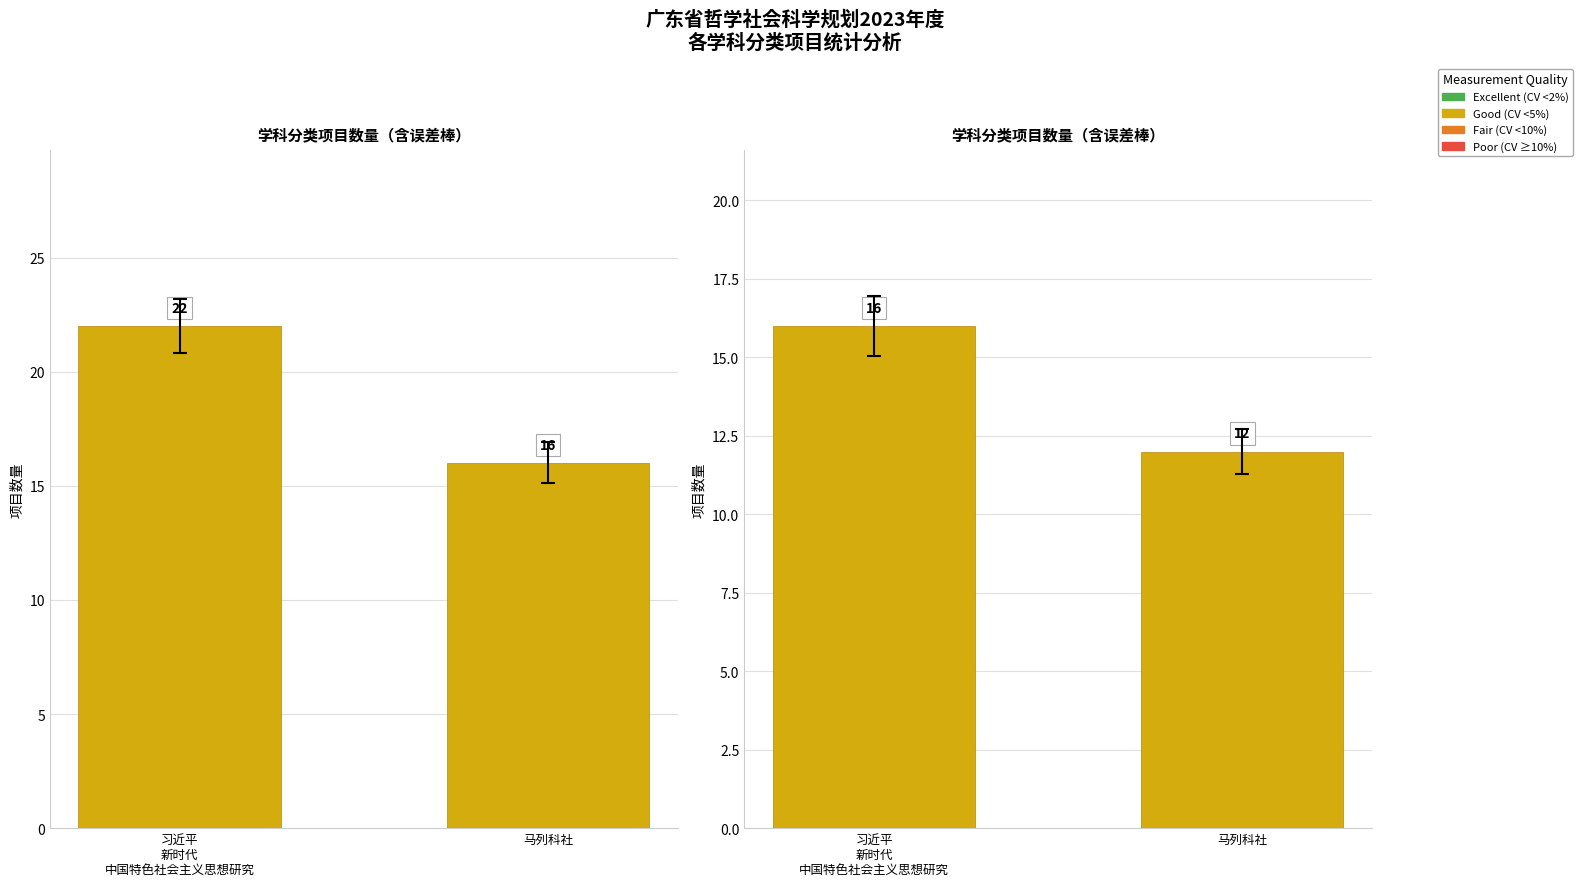

The chart shows a value of 25 at 习近平
新时代
中国特色社会主义思想研究. True or false?

False